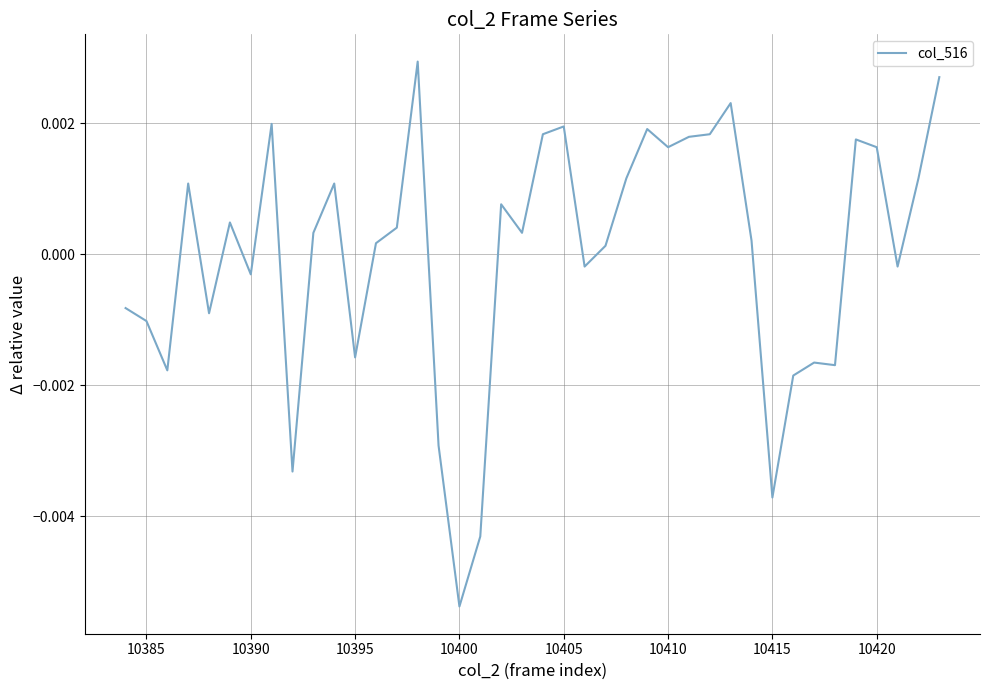

At which category does the chart reach its minimum across all series?

10400